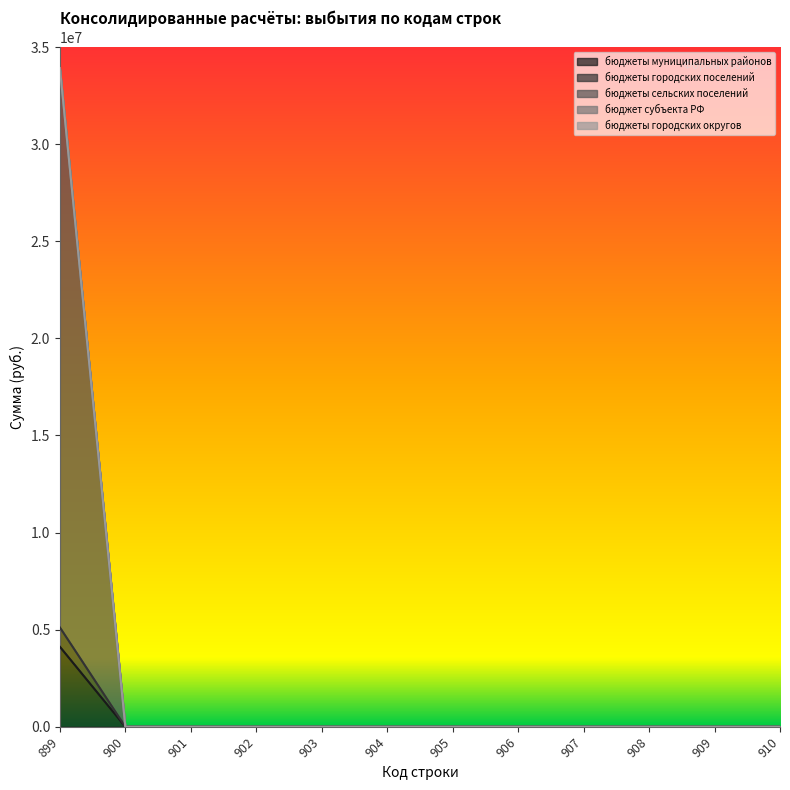

What is the value of the бюджеты городских поселений point at the 1st from the left?

5116312.7